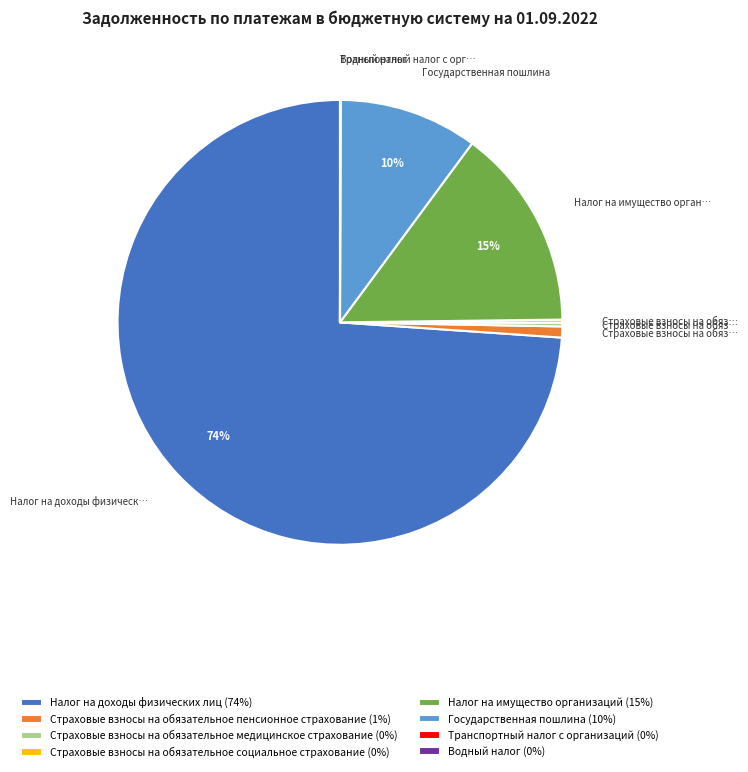

The Налог на имущество организаций (15%) slice represents 15% of the pie. True or false?

True